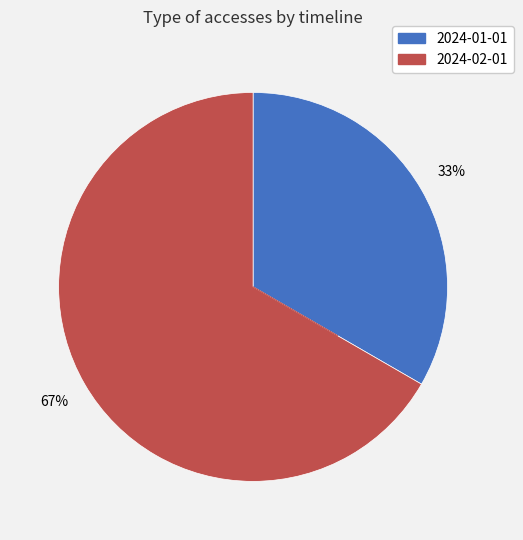

To the nearest percent, what is the combined percentage of 2024-01-01 and 2024-02-01?

100%